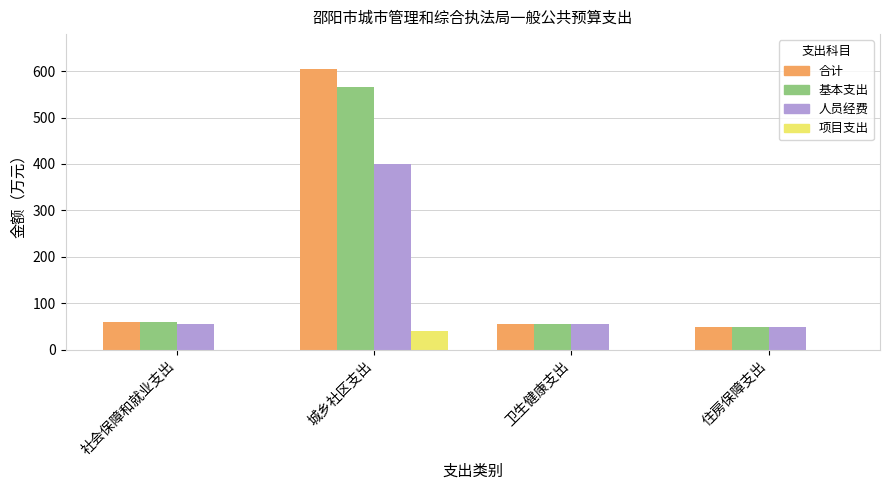

What is the sum of all 项目支出 values?

40.0